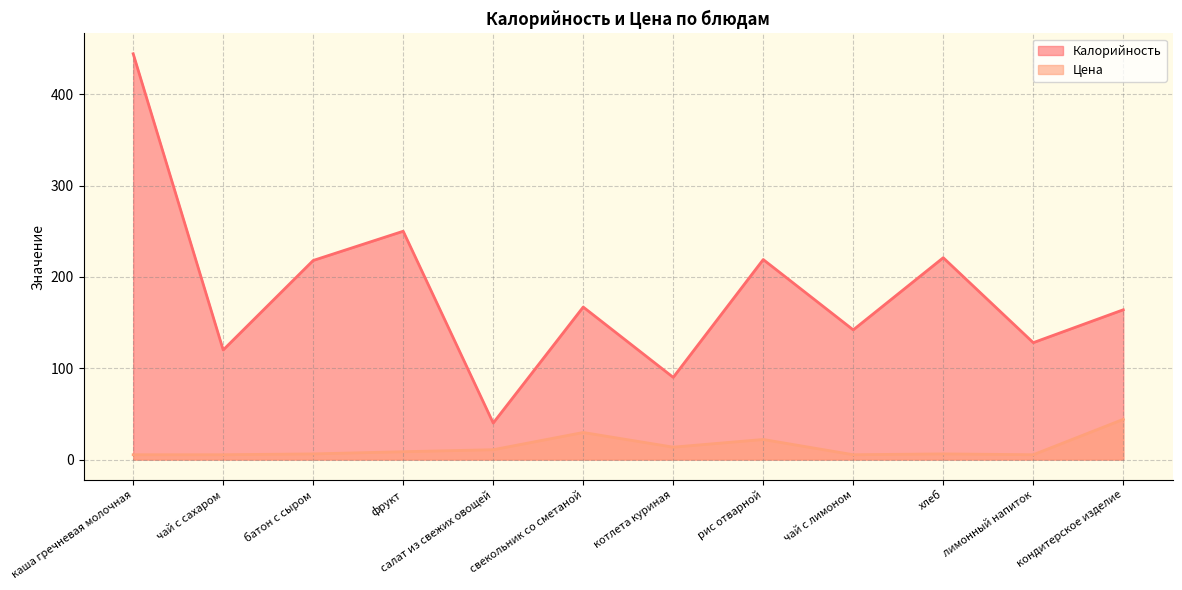

What is the lowest value of the Цена series?

5.3